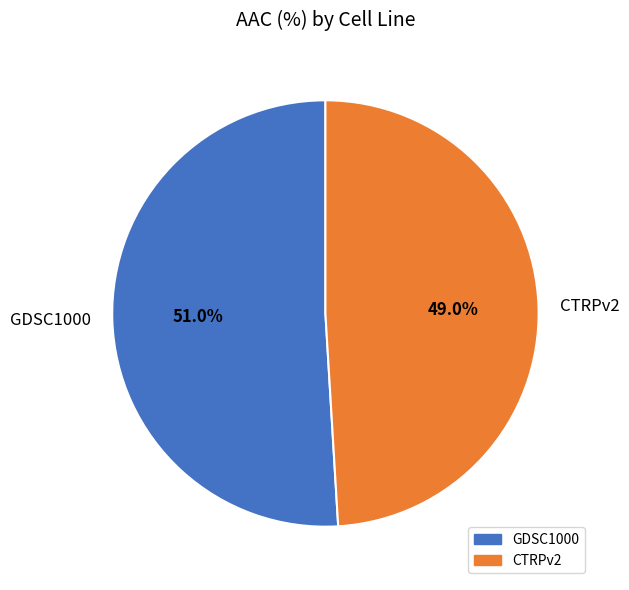

Which has a higher value, GDSC1000 or CTRPv2?

GDSC1000